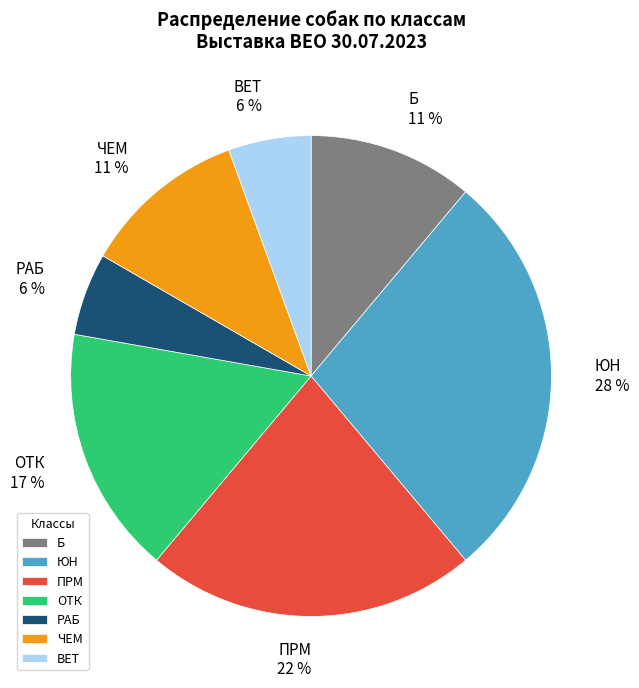

Between Б and ЮН, which is larger?

ЮН